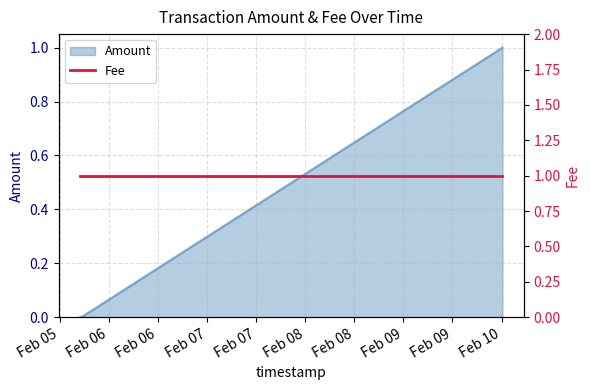

Between 2018-02-05 17:40:12 and 2018-02-05 16:56:59, which is larger?

2018-02-05 17:40:12